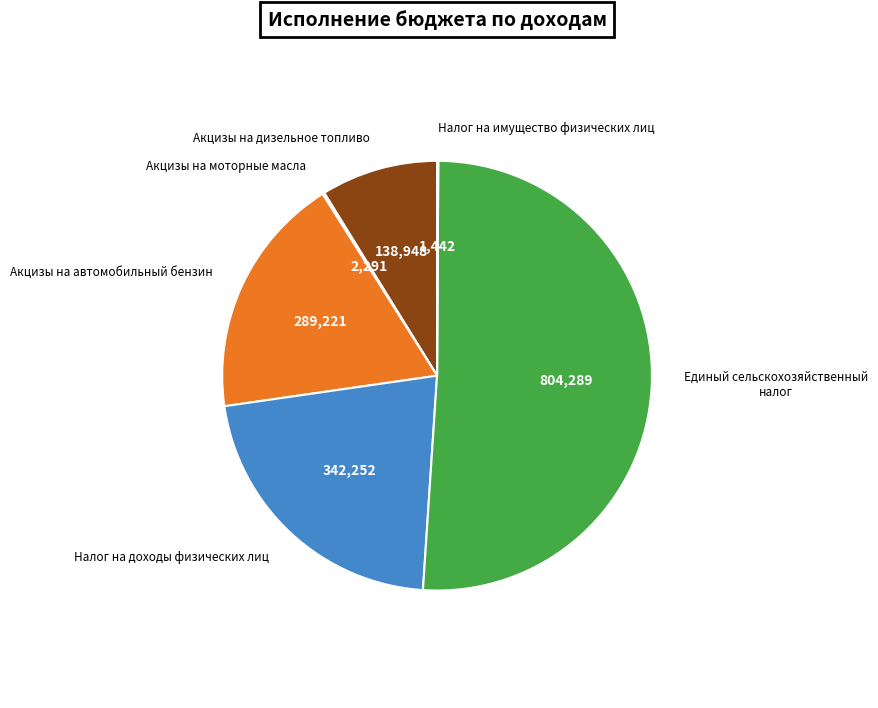

Which category has the biggest portion of the pie?

Единый сельскохозяйственный налог